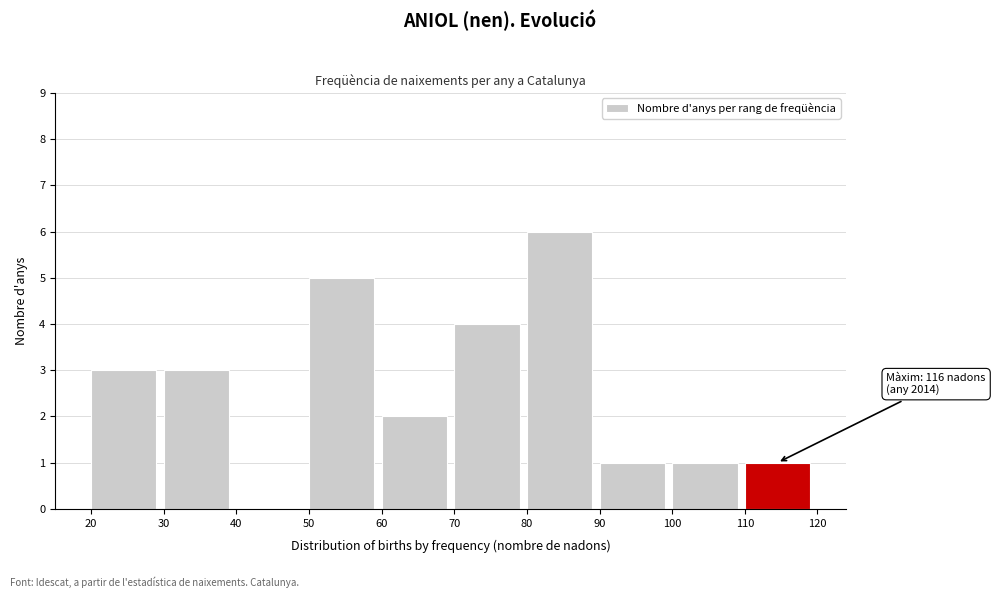

Which range on the x-axis has the tallest bar?

80 to 90